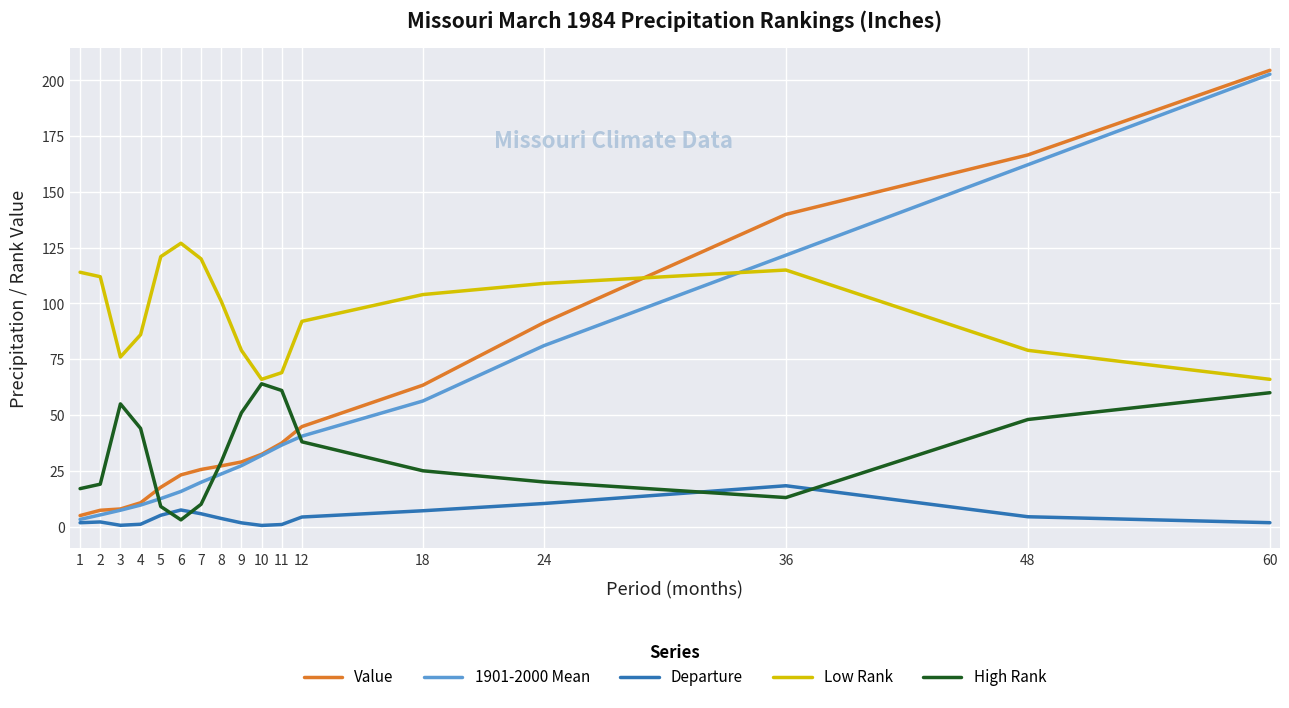

Is it true that Departure equals 1.7 at 60?

True